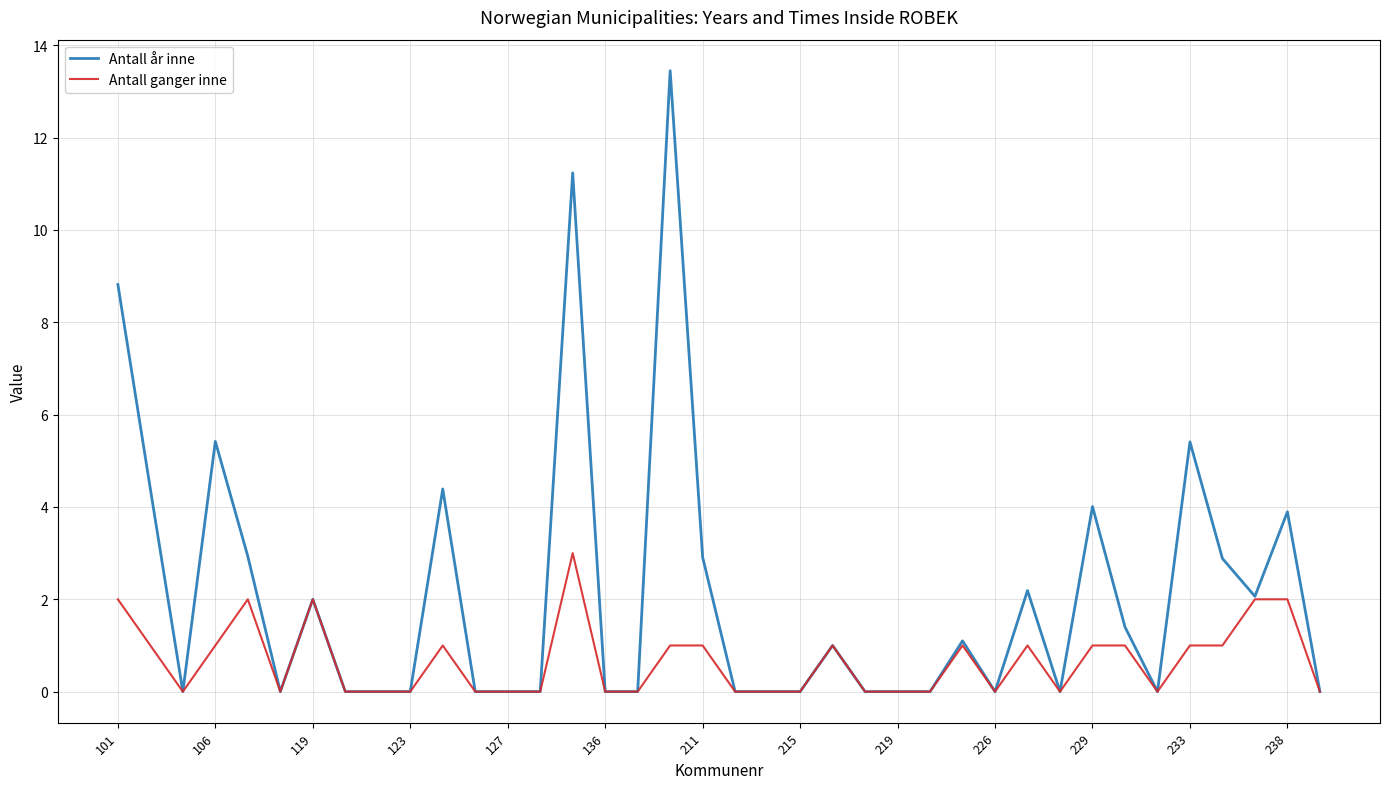

Which series has the largest range (max minus min)?

Antall år inne